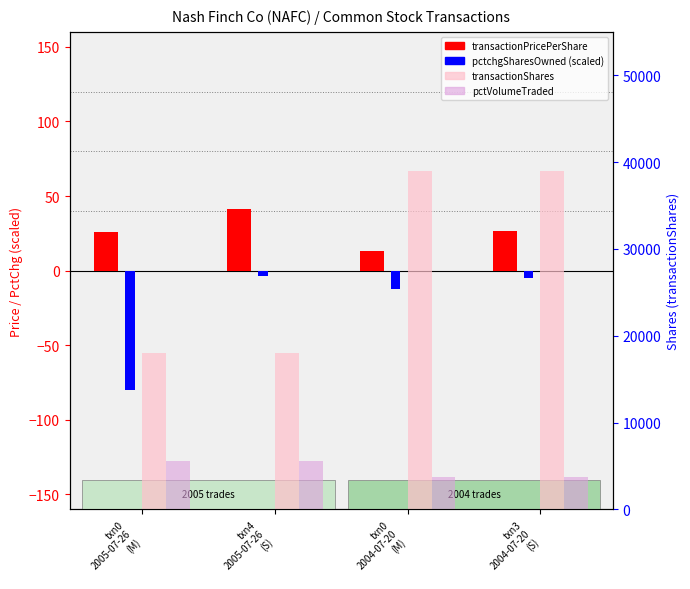

How many bars are there in total?

16